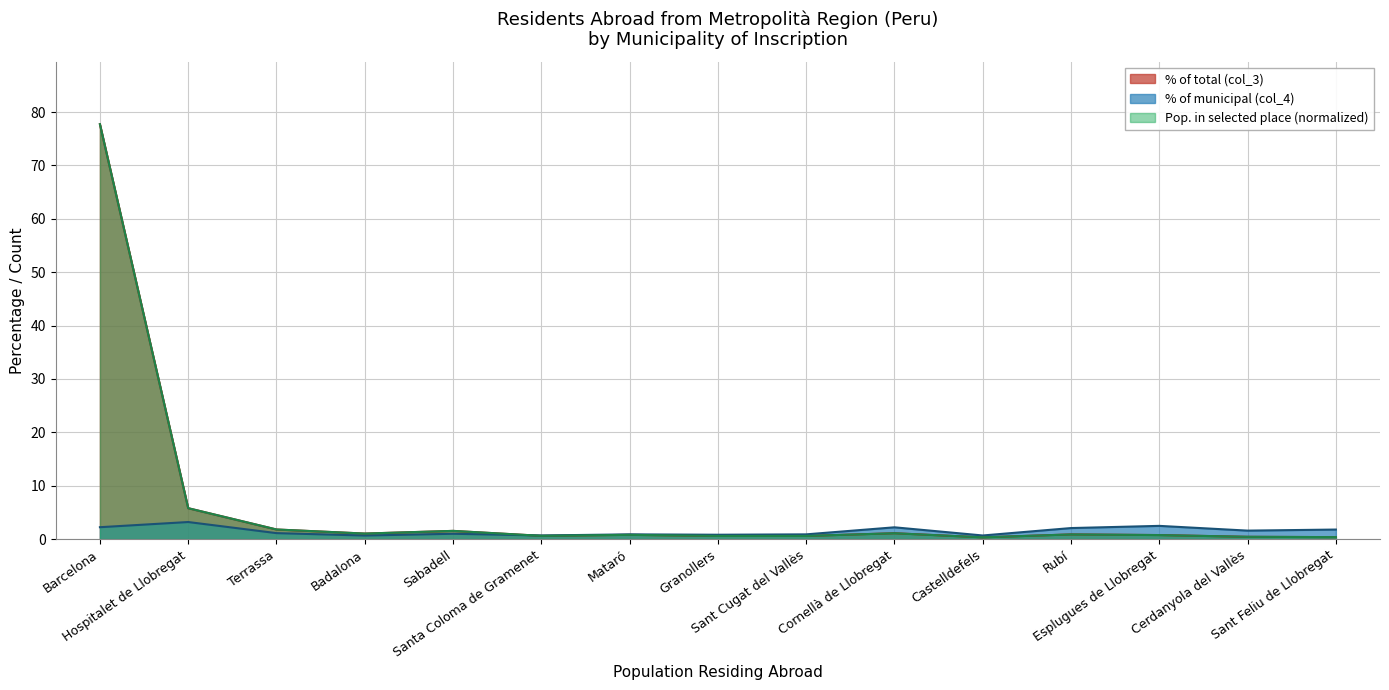

Does the chart have visible grid lines?

Yes